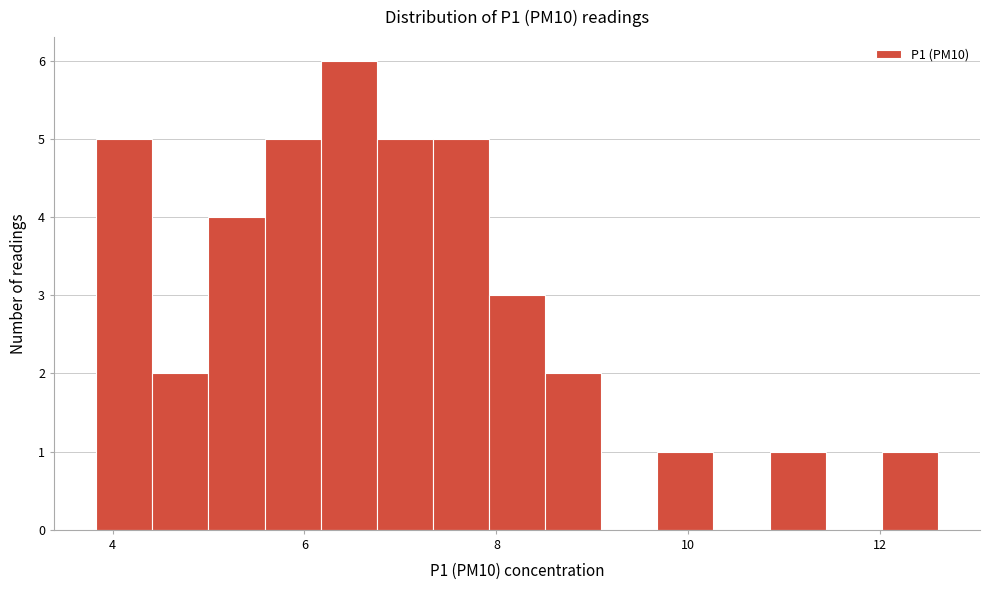

Read against the x-axis, roughly where is the centre of the tallest bar?

6.4